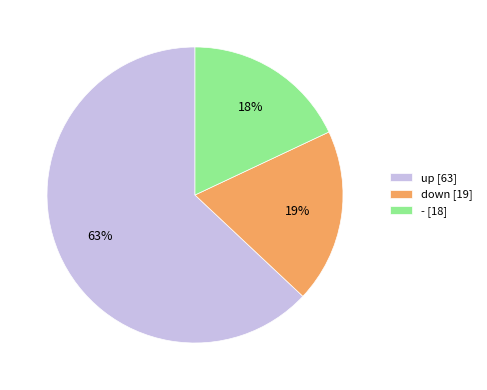

Which slice represents more than half of the pie?

up